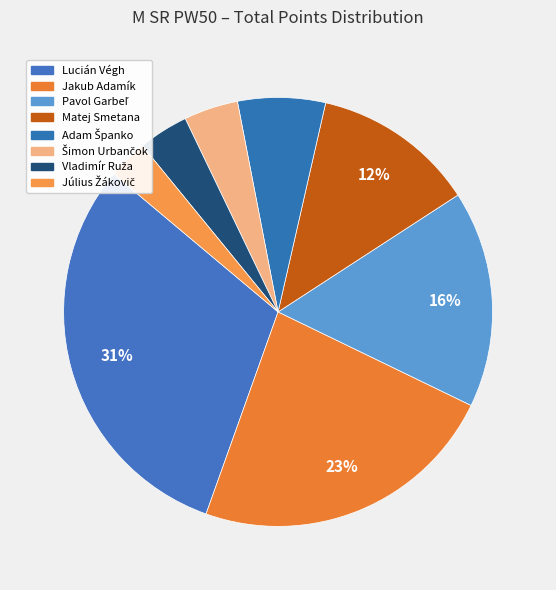

Which category has the biggest portion of the pie?

Lucián Végh